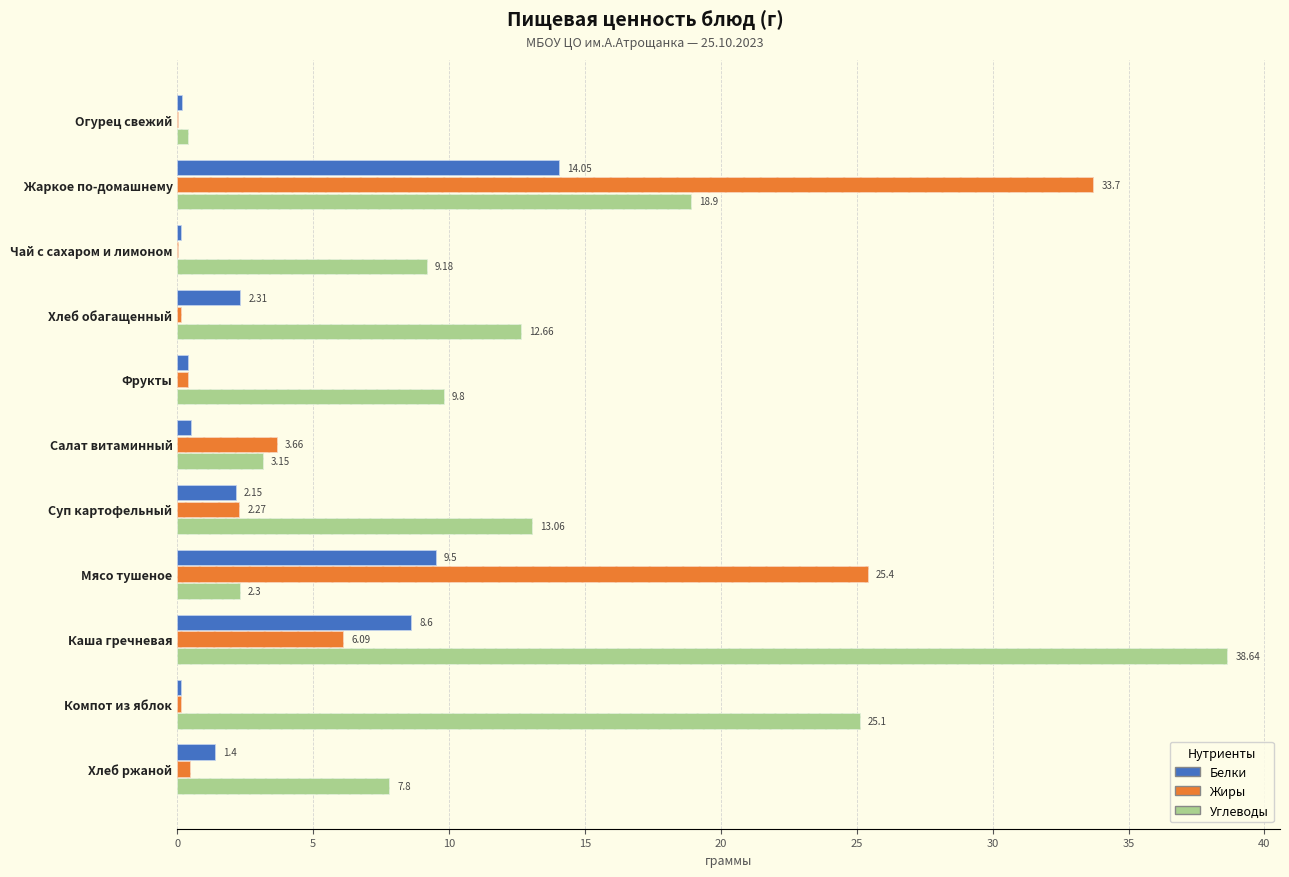

Rank the series by their average value, from lowest to highest.

Белки, Жиры, Углеводы